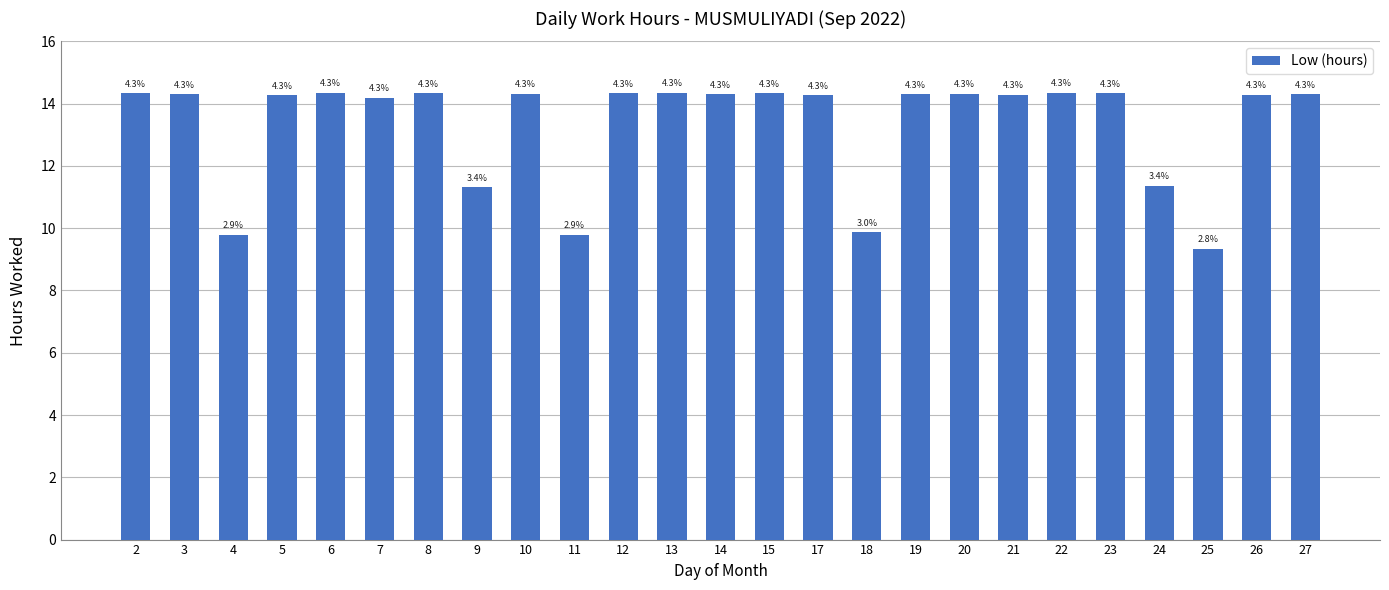

List the labels in order of value, smallest first.

25, 4, 11, 18, 9, 24, 7, 5, 17, 26, 21, 3, 14, 19, 27, 10, 20, 2, 8, 12, 15, 23, 6, 13, 22